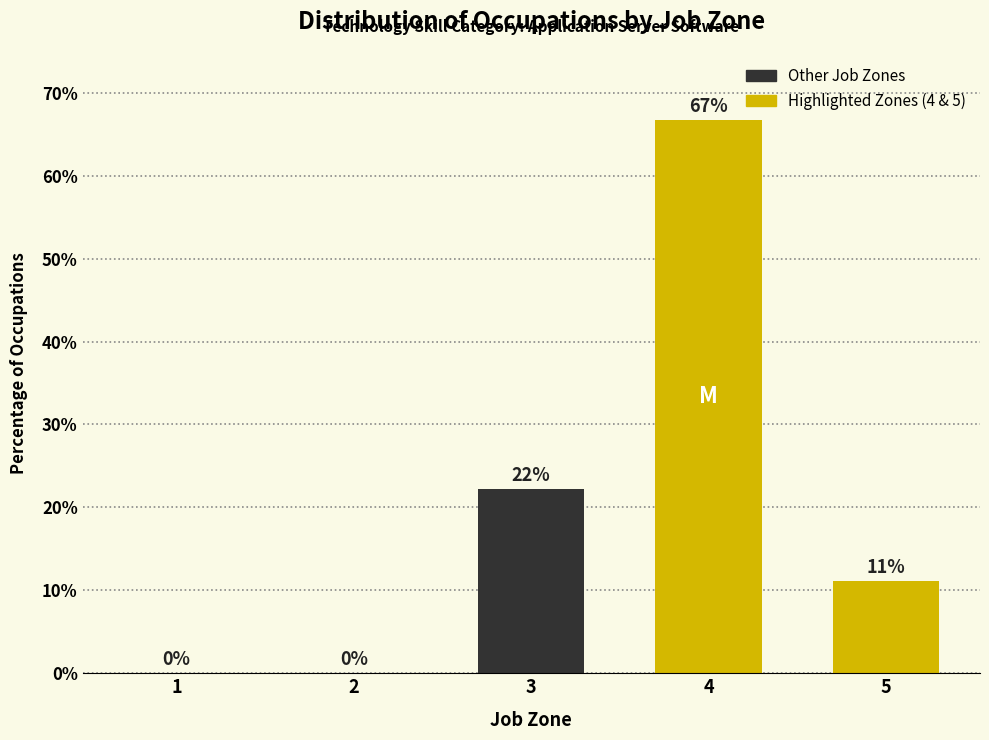

What is the sum of all values?

100.0